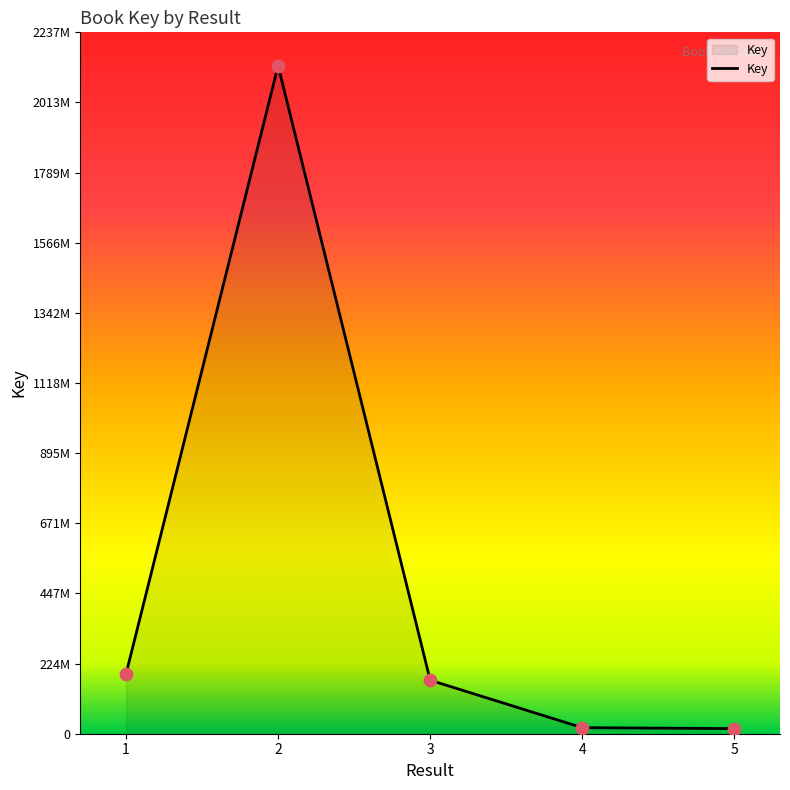

What is the change in value from 2 to 5?

-2114000886